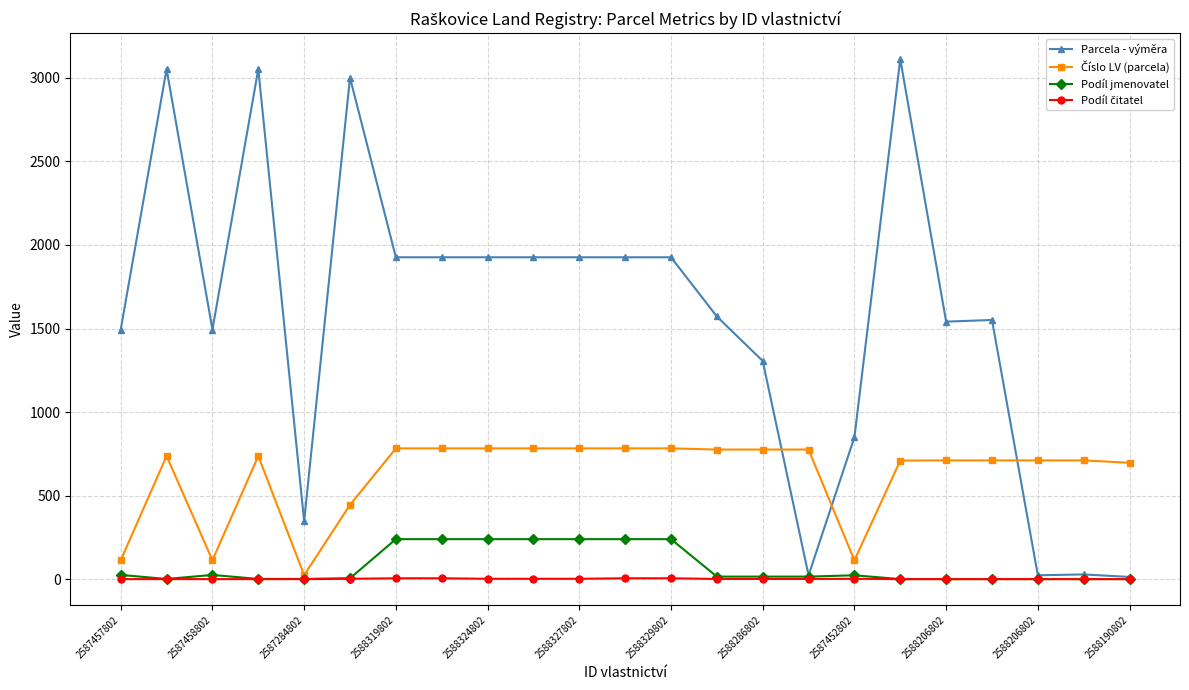

At how many categories does at least one series exceed 178?

23